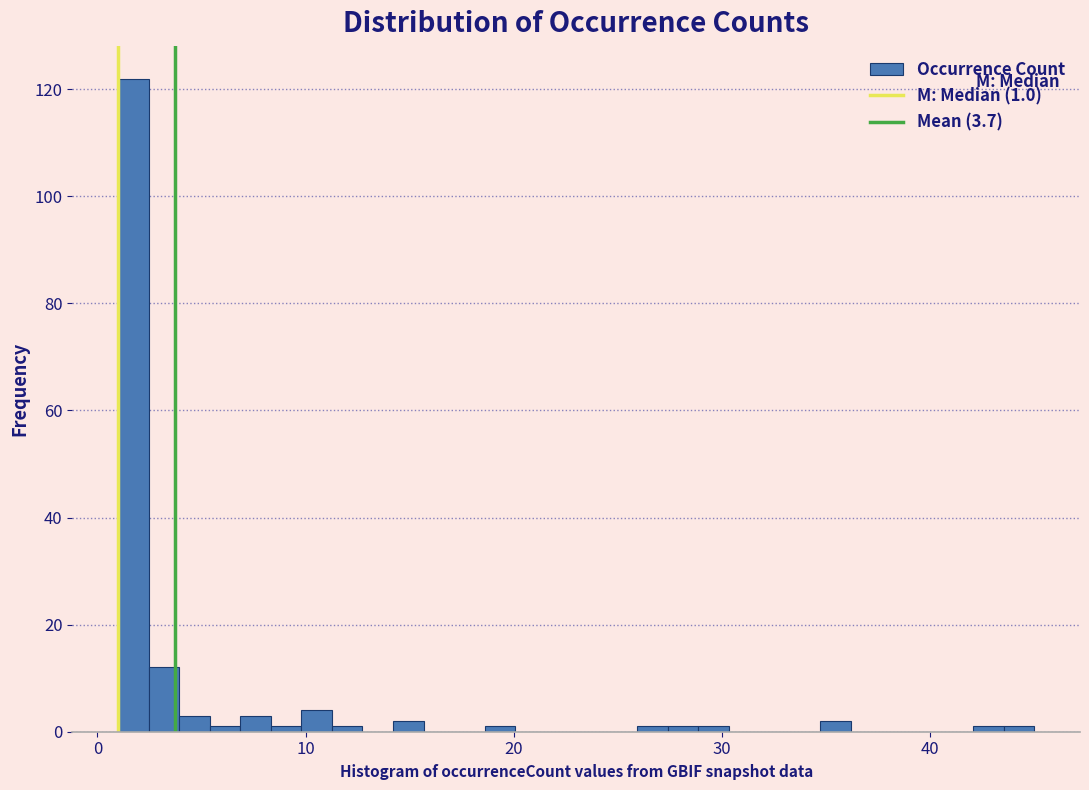

Around what value on the x-axis is the tallest bar? Give the approximate position of its centre, as read against the axis.

2